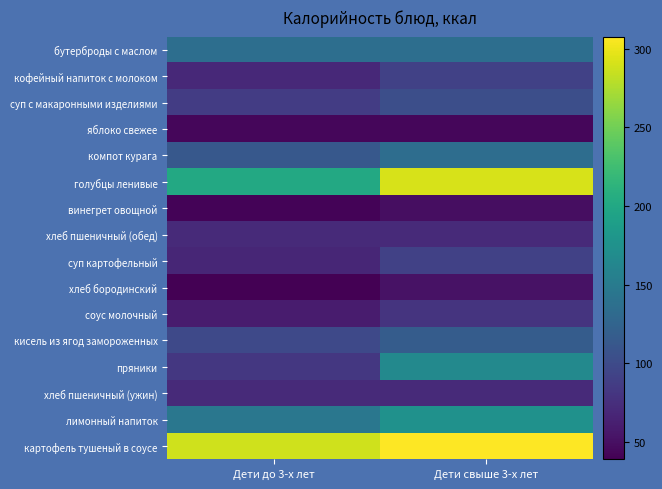

Reading left to right, extract all data points from this chart.

бутерброды с маслом: Дети до 3-х лет=136.0	Дети свыше 3-х лет=136.0
кофейный напиток с молоком: Дети до 3-х лет=70.0	Дети свыше 3-х лет=91.0
суп с макаронными изделиями: Дети до 3-х лет=86.3	Дети свыше 3-х лет=103.7
яблоко свежее: Дети до 3-х лет=44.0	Дети свыше 3-х лет=44.0
компот курага: Дети до 3-х лет=113.0	Дети свыше 3-х лет=135.0
голубцы ленивые: Дети до 3-х лет=200.8	Дети свыше 3-х лет=292.0
винегрет овощной: Дети до 3-х лет=41.8	Дети свыше 3-х лет=49.4
хлеб пшеничный (обед): Дети до 3-х лет=71.0	Дети свыше 3-х лет=71.0
суп картофельный: Дети до 3-х лет=67.5	Дети свыше 3-х лет=90.9
хлеб бородинский: Дети до 3-х лет=39.0	Дети свыше 3-х лет=52.0
соус молочный: Дети до 3-х лет=59.9	Дети свыше 3-х лет=79.9
кисель из ягод замороженных: Дети до 3-х лет=98.0	Дети свыше 3-х лет=117.6
пряники: Дети до 3-х лет=83.0	Дети свыше 3-х лет=166.0
хлеб пшеничный (ужин): Дети до 3-х лет=71.0	Дети свыше 3-х лет=71.0
лимонный напиток: Дети до 3-х лет=146.0	Дети свыше 3-х лет=175.2
картофель тушеный в соусе: Дети до 3-х лет=288.0	Дети свыше 3-х лет=307.8